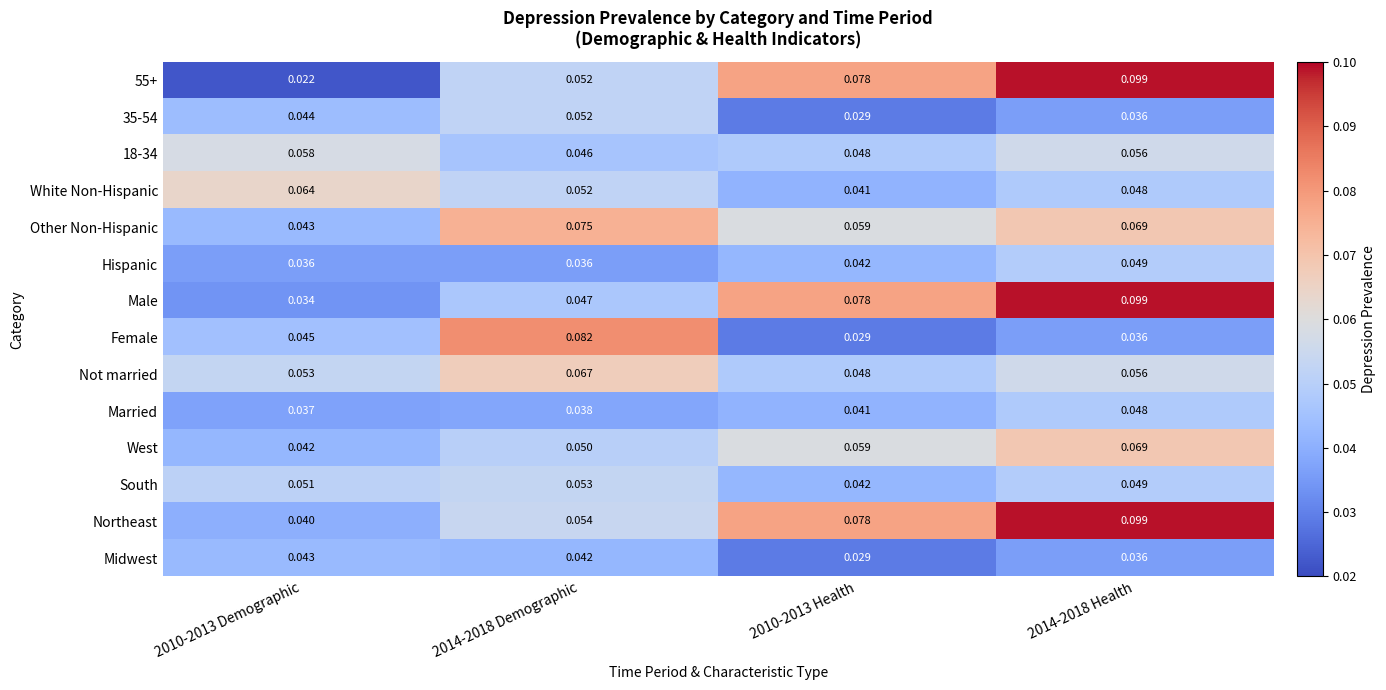

Which series changed the most between 2010-2013 Demographic and 2014-2018 Demographic?

Female